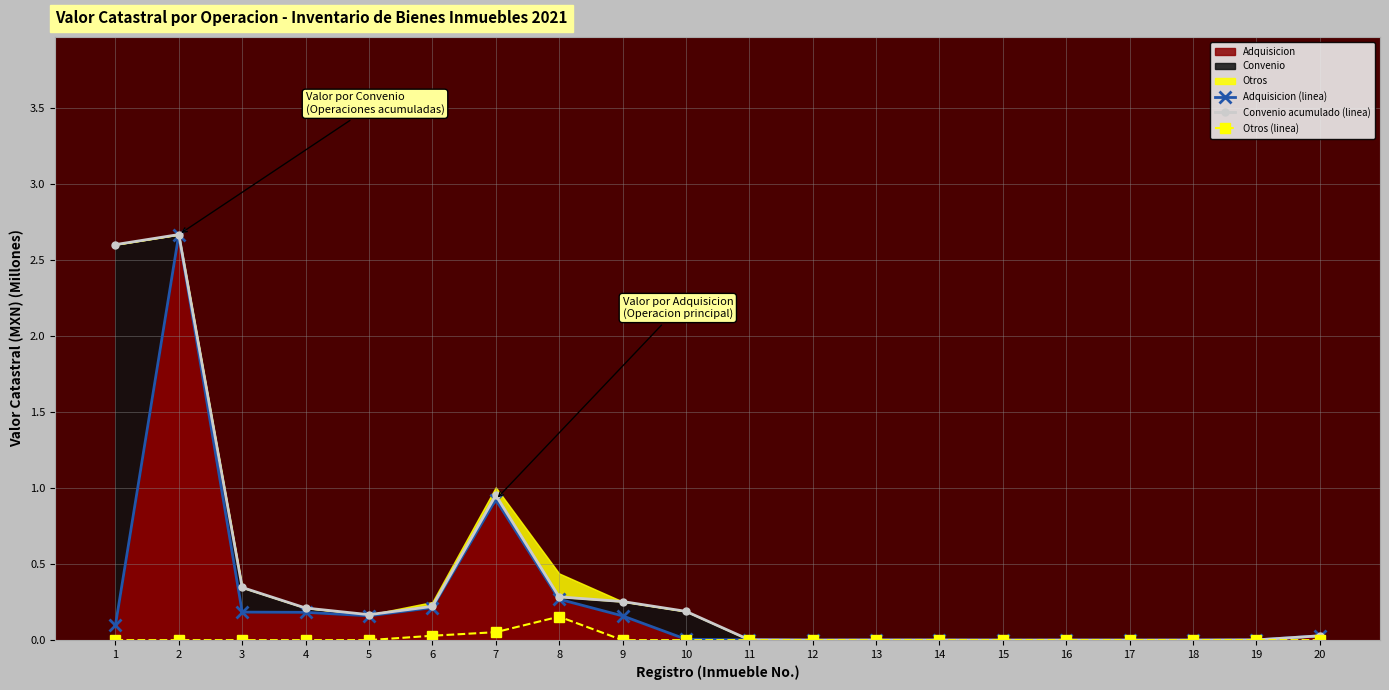

Which has a higher value, 9 or 18?

9